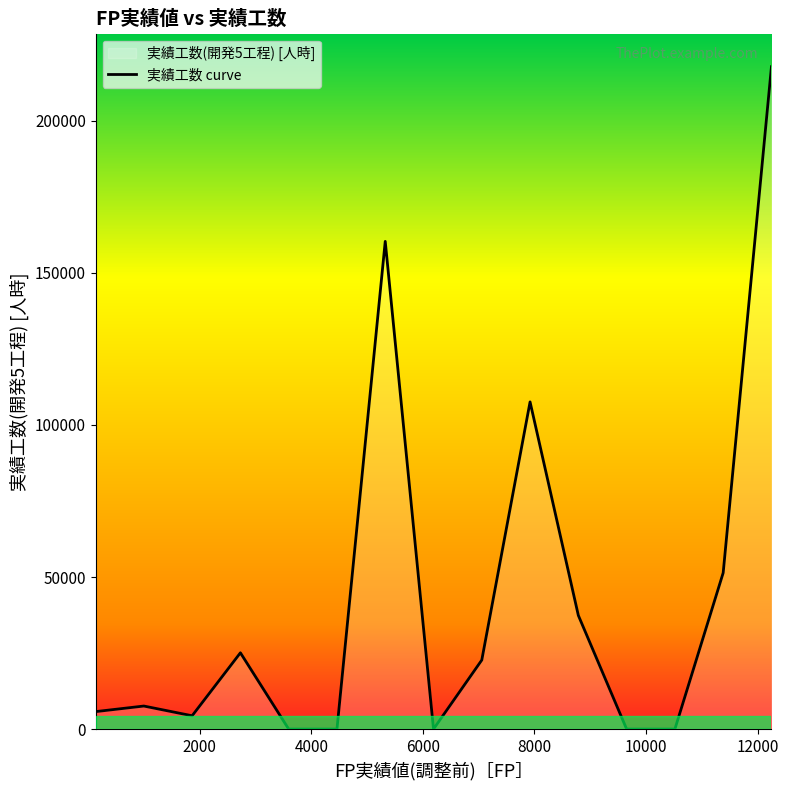

What is the maximum value shown in the chart?

217800.0